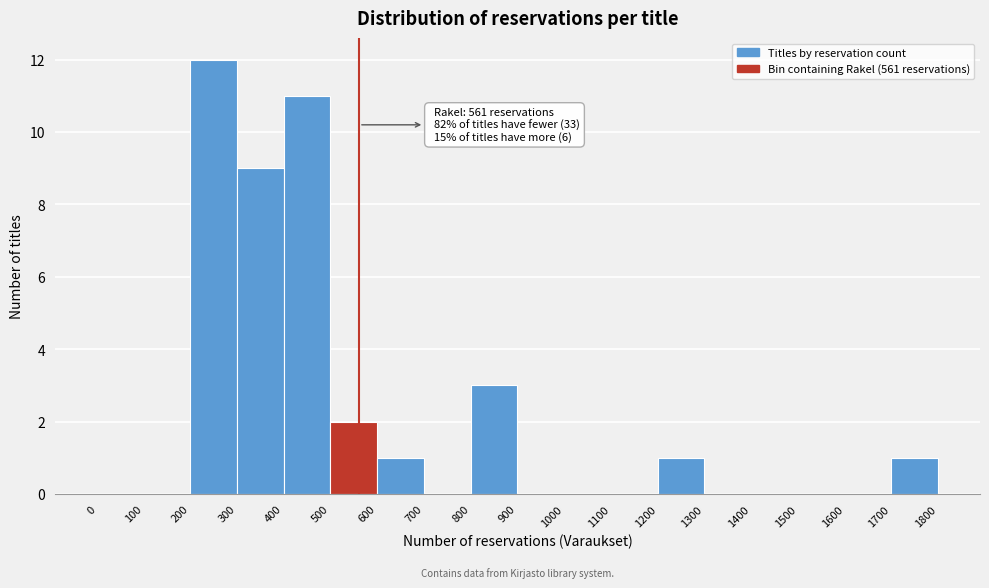

Over which range of the x-axis is the bar tallest?

200 to 300